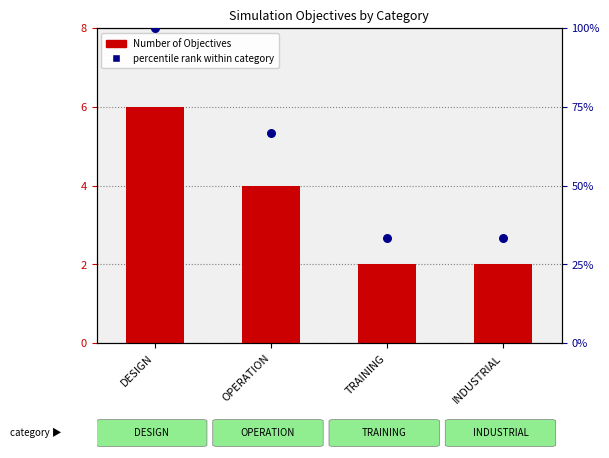

Which series has the largest Y range (max minus min)?

percentile rank within category